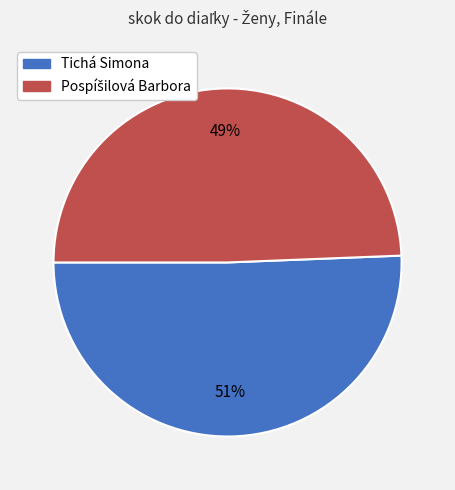

The Tichá Simona slice represents 51% of the pie. True or false?

True